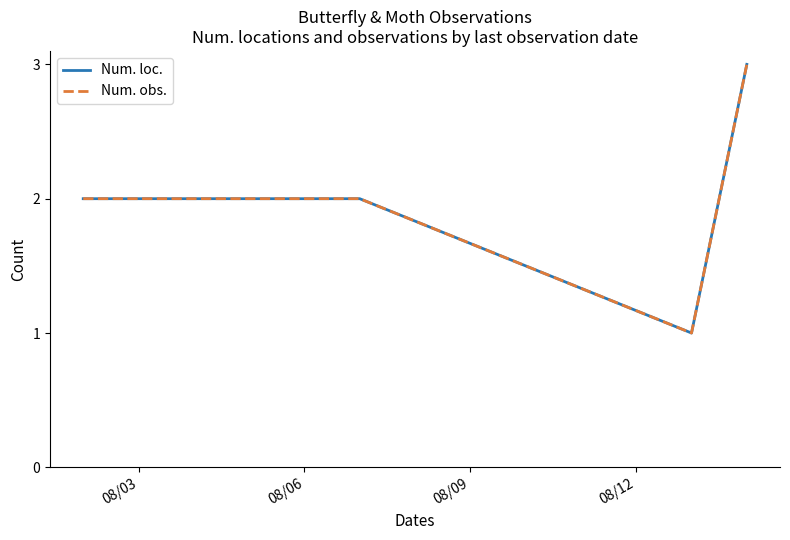

True or false: Num. obs. and Num. loc. intersect in this chart.

False